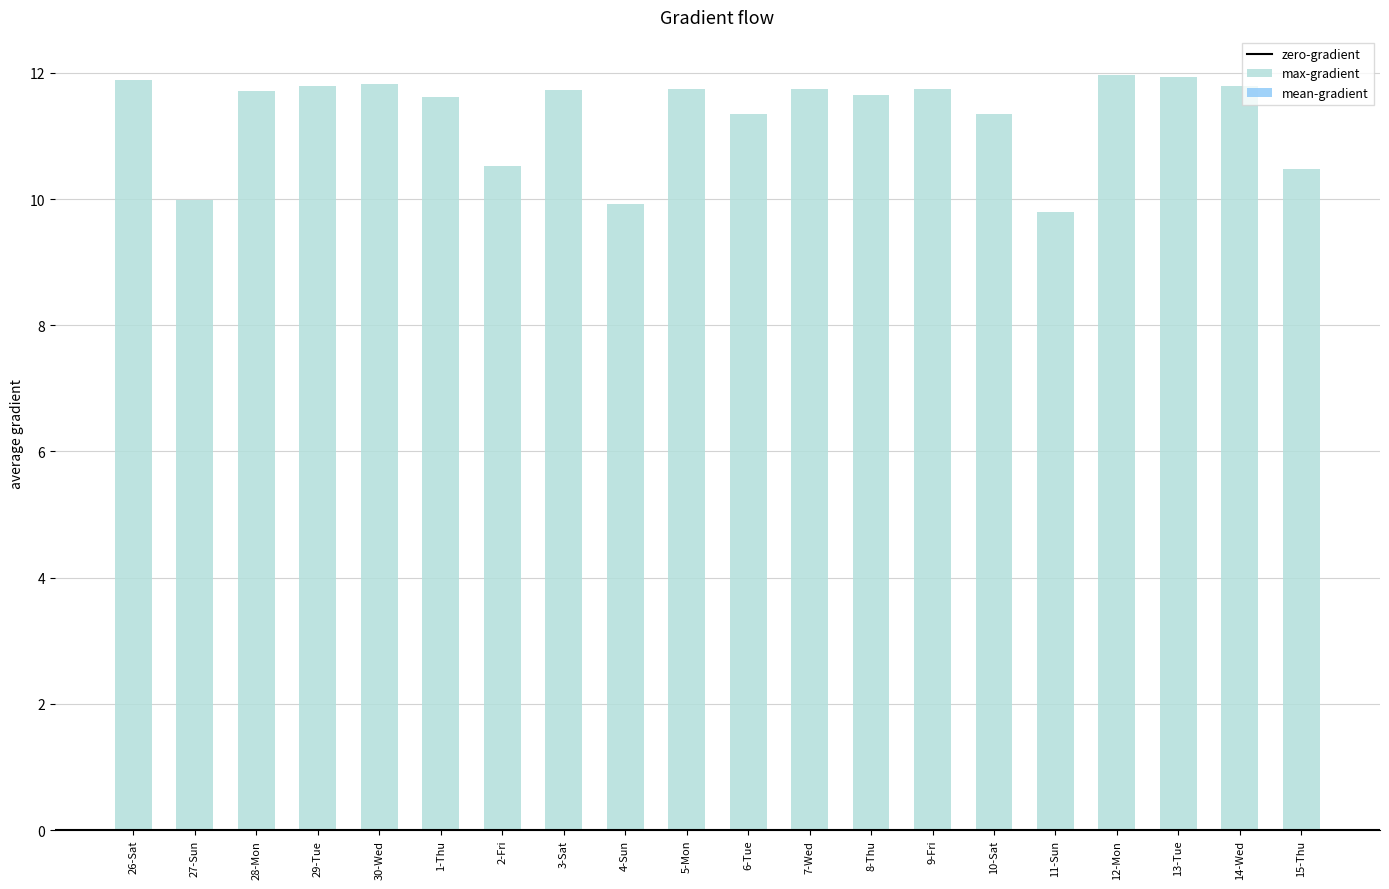

What is the maximum value shown in the chart?

12.0